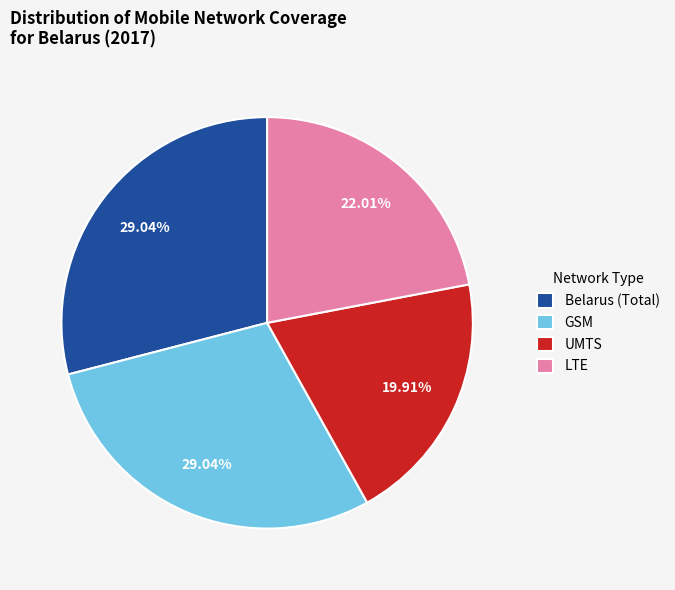

What is the smallest slice in the pie chart?

UMTS